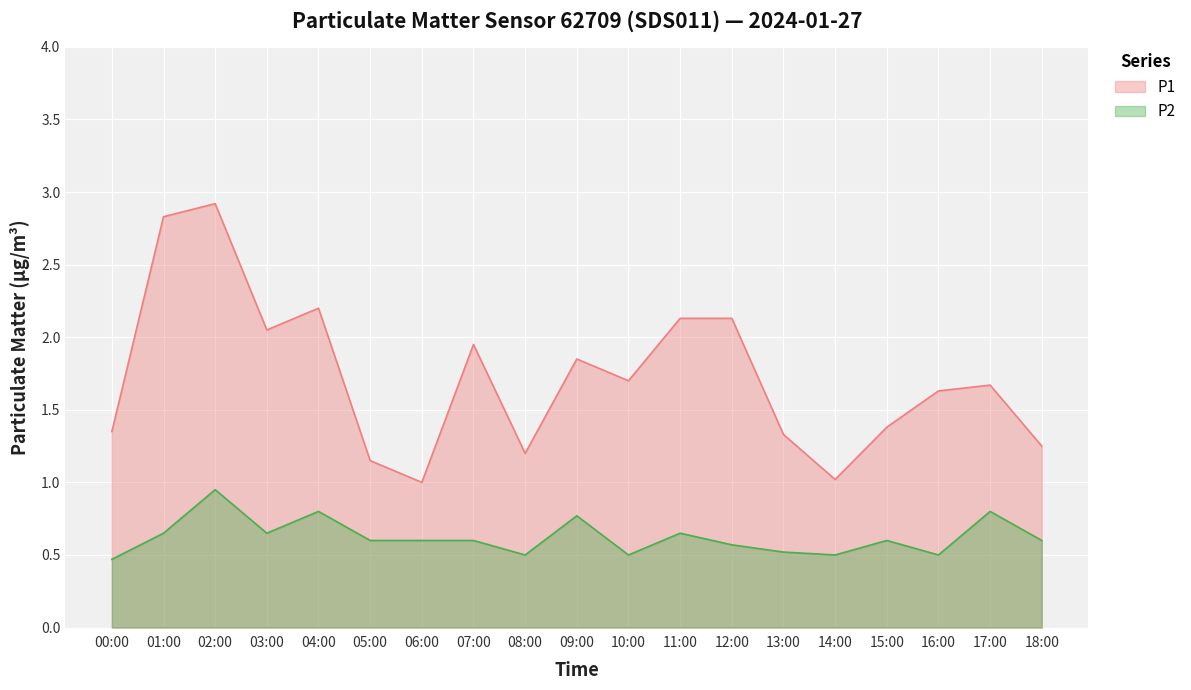

What is the spread (max minus min) of values at 14:00?

0.5